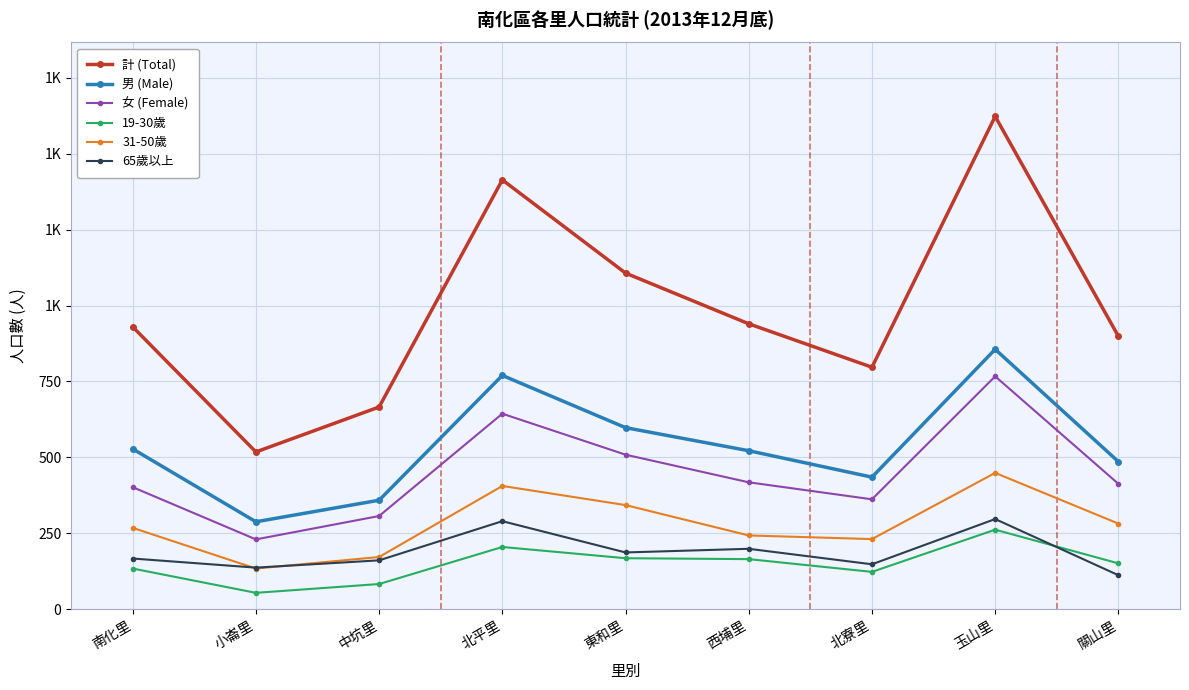

What is the highest value of the 女 (Female) series?

767